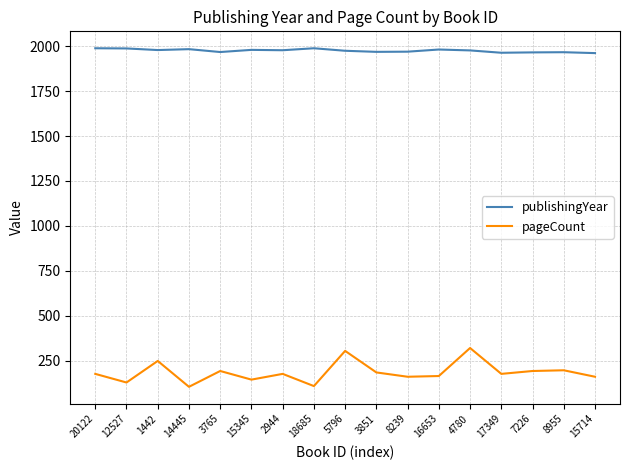

List the series in order of their peak value, highest first.

publishingYear, pageCount